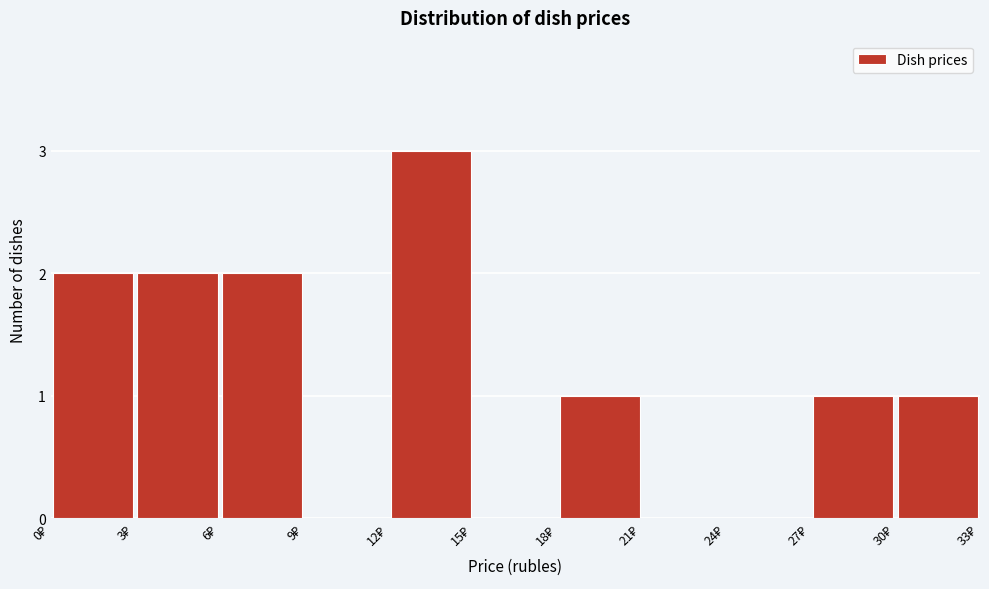

Reading left to right, list every bar in this chart as the range it spans on the x-axis followed by its height. The values are not printed on the chart, so give them approximately, as read against the axis.

0 to 3: 2
3 to 6: 2
6 to 9: 2
9 to 12: 0
12 to 15: 3
15 to 18: 0
18 to 21: 1
21 to 24: 0
24 to 27: 0
27 to 30: 1
30 to 33: 1